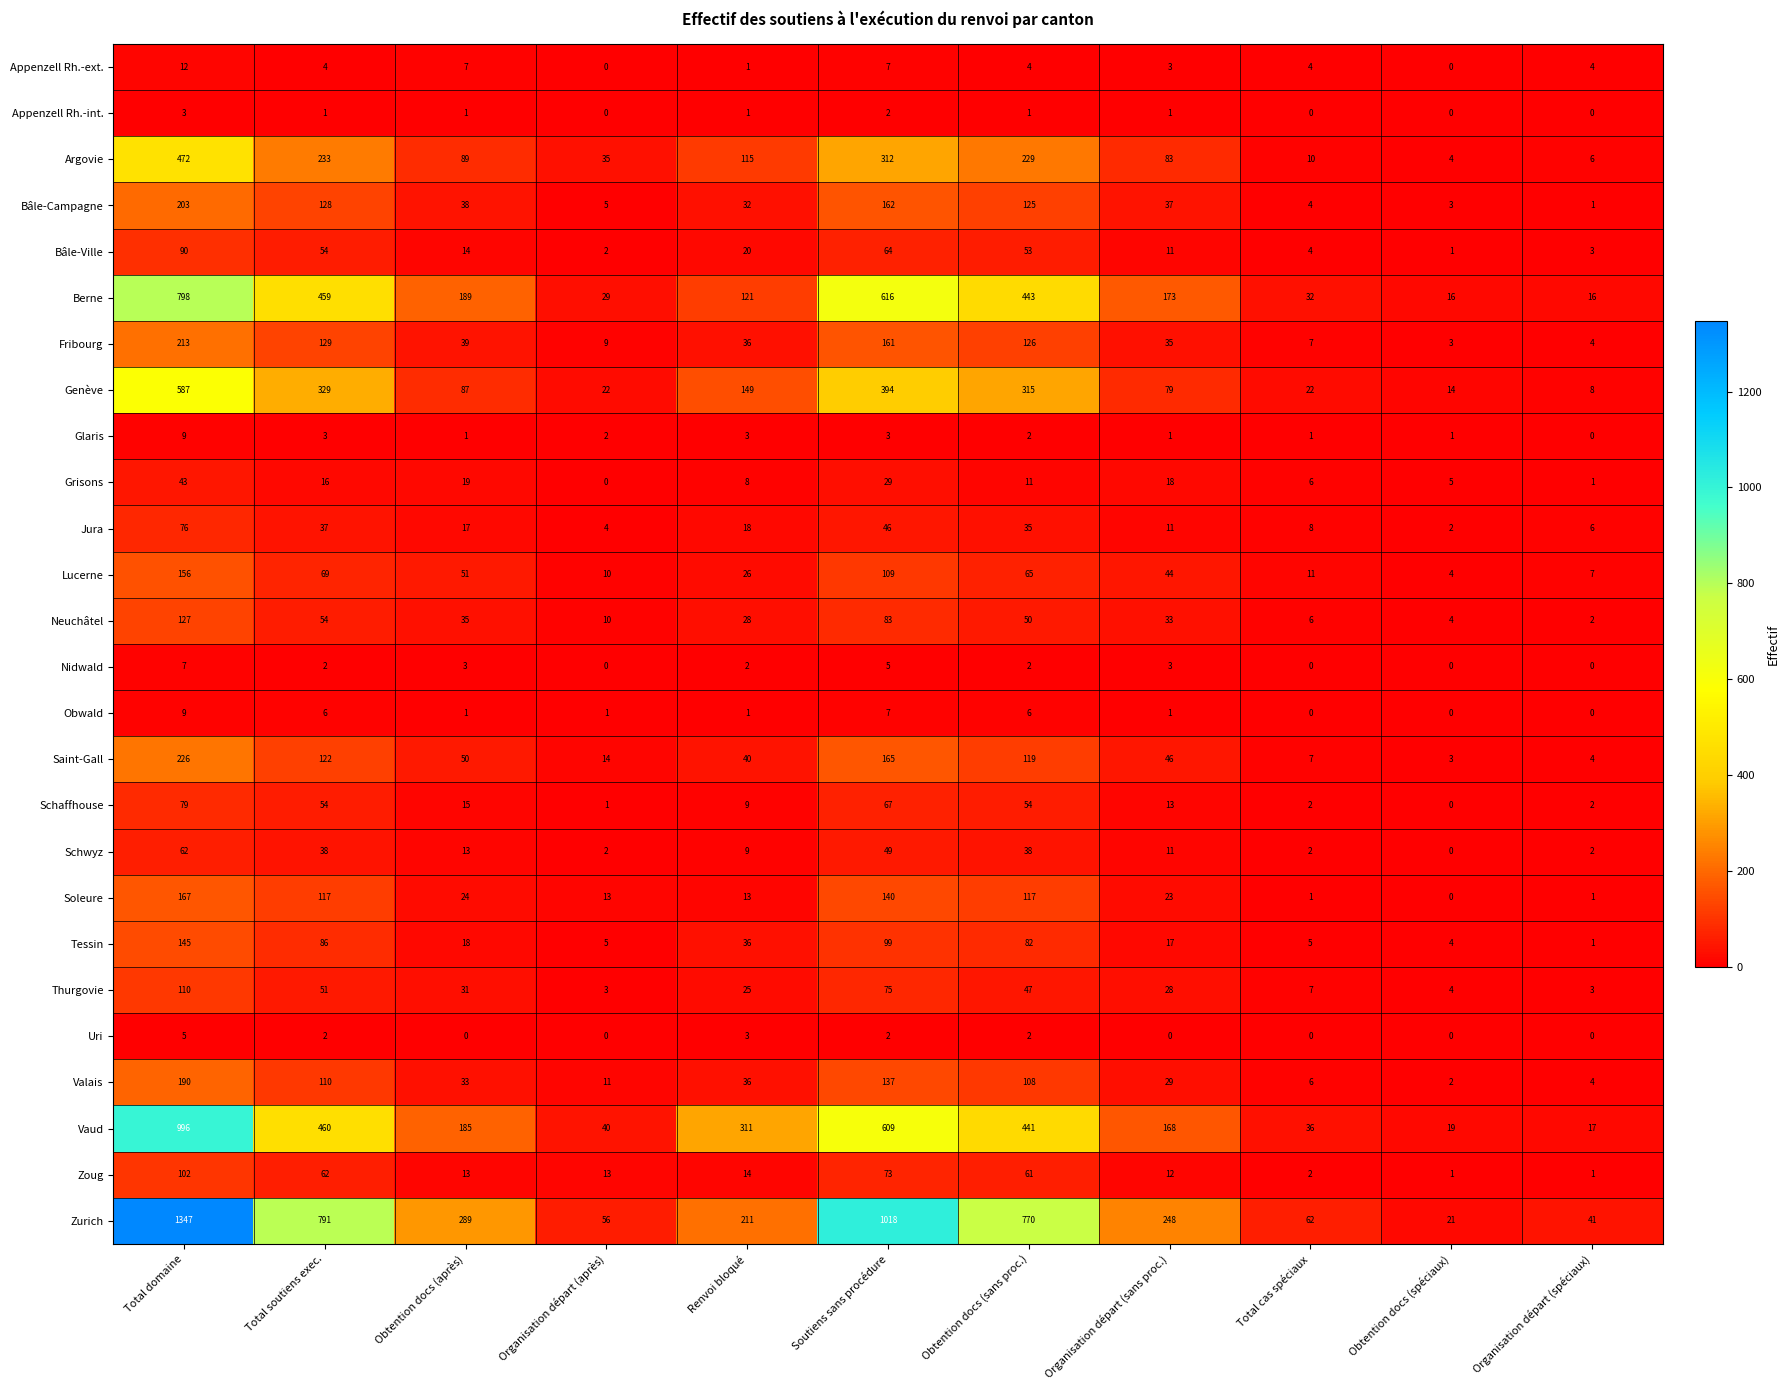

Rank the categories by Jura value from highest to lowest.

Total domaine, Soutiens sans procédure, Total soutiens exec., Obtention docs (sans proc.), Renvoi bloqué, Obtention docs (après), Organisation départ (sans proc.), Total cas spéciaux, Organisation départ (spéciaux), Organisation départ (après), Obtention docs (spéciaux)